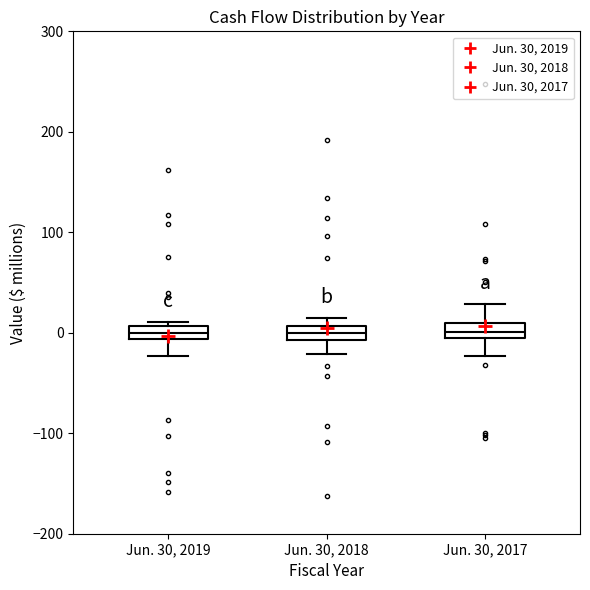

Where does the upper whisker of the box for Jun. 30, 2017 end on the y-axis? The values are not printed on the chart, so give them approximately, as read against the axis.

30